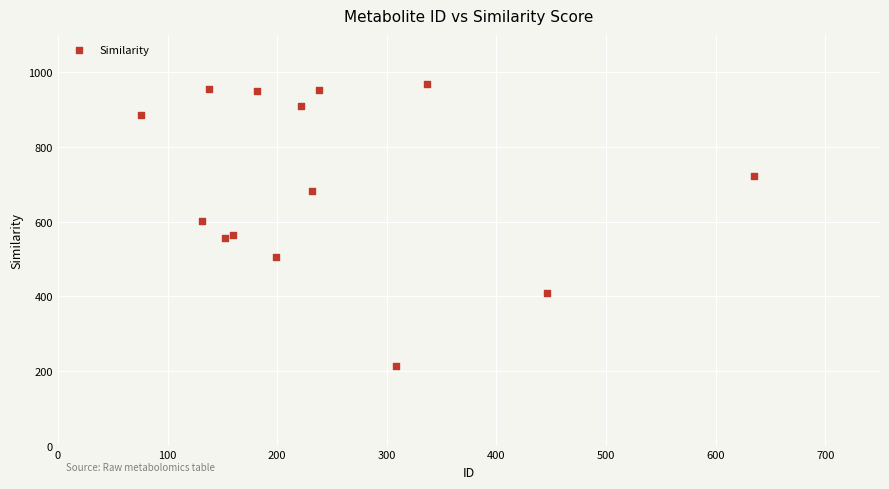

What is the range of Y values (max minus min)?

756.5